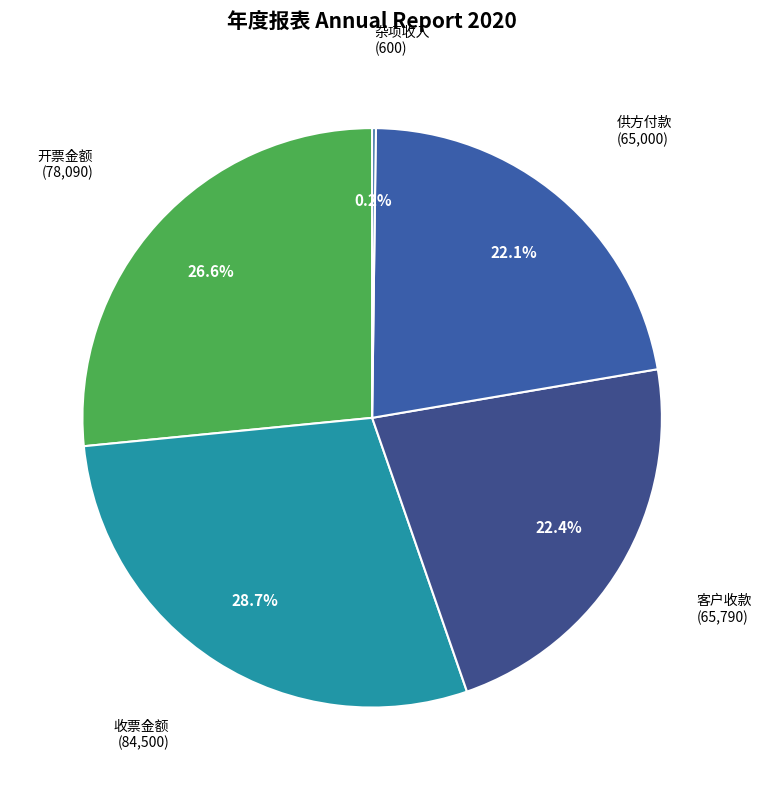

What is the ratio of the value at 客户收款 to the value at 供方付款?

1.0